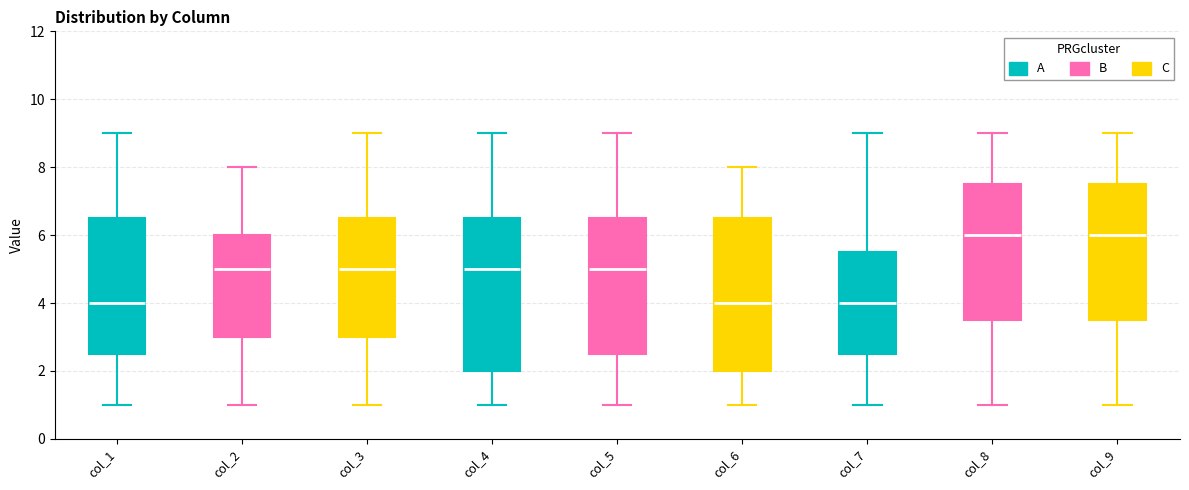

Reading left to right, read every box against the y-axis: the position of its median line, the range the box covers, and the ends of its whiskers. The values are not printed on the chart, so give them approximately, as read against the axis.

col_1: median 4.0, box 2.6 to 6.6, whiskers 1.0 to 9.0
col_2: median 5.0, box 3.0 to 6.0, whiskers 1.0 to 8.0
col_3: median 5.0, box 3.0 to 6.6, whiskers 1.0 to 9.0
col_4: median 5.0, box 2.0 to 6.6, whiskers 1.0 to 9.0
col_5: median 5.0, box 2.6 to 6.6, whiskers 1.0 to 9.0
col_6: median 4.0, box 2.0 to 6.6, whiskers 1.0 to 8.0
col_7: median 4.0, box 2.6 to 5.6, whiskers 1.0 to 9.0
col_8: median 6.0, box 3.6 to 7.6, whiskers 1.0 to 9.0
col_9: median 6.0, box 3.6 to 7.6, whiskers 1.0 to 9.0